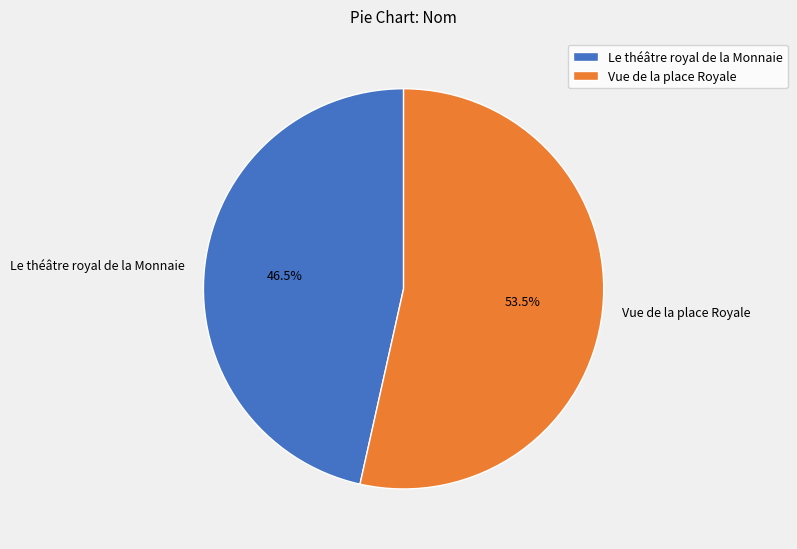

Which has a higher value, Vue de la place Royale or Le théâtre royal de la Monnaie?

Vue de la place Royale